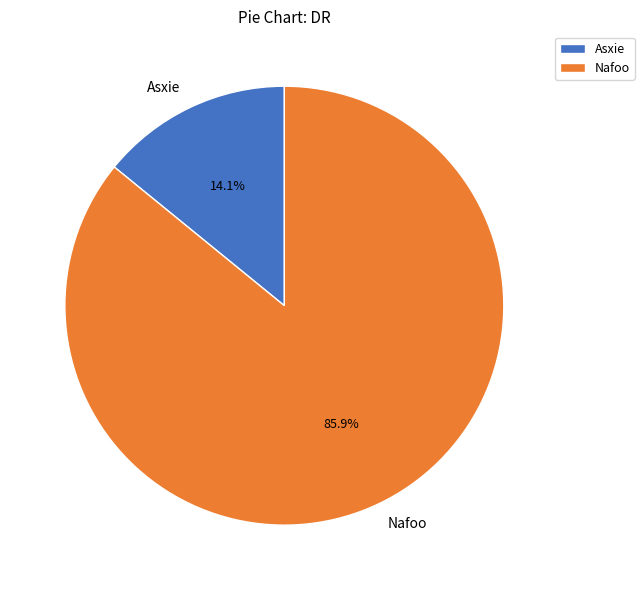

Which has a higher value, Nafoo or Asxie?

Nafoo